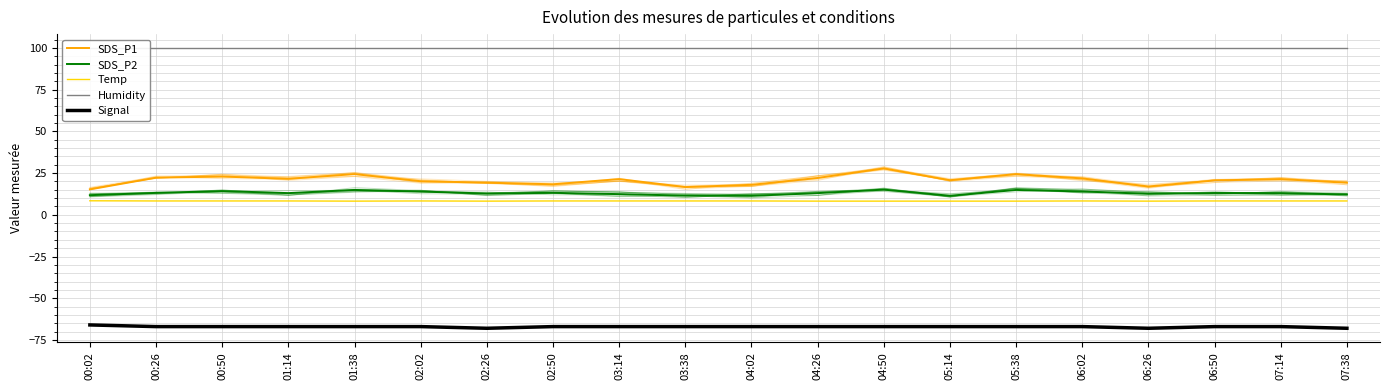

What is the difference between the maximum and minimum values in the SDS_P2 series?

3.7